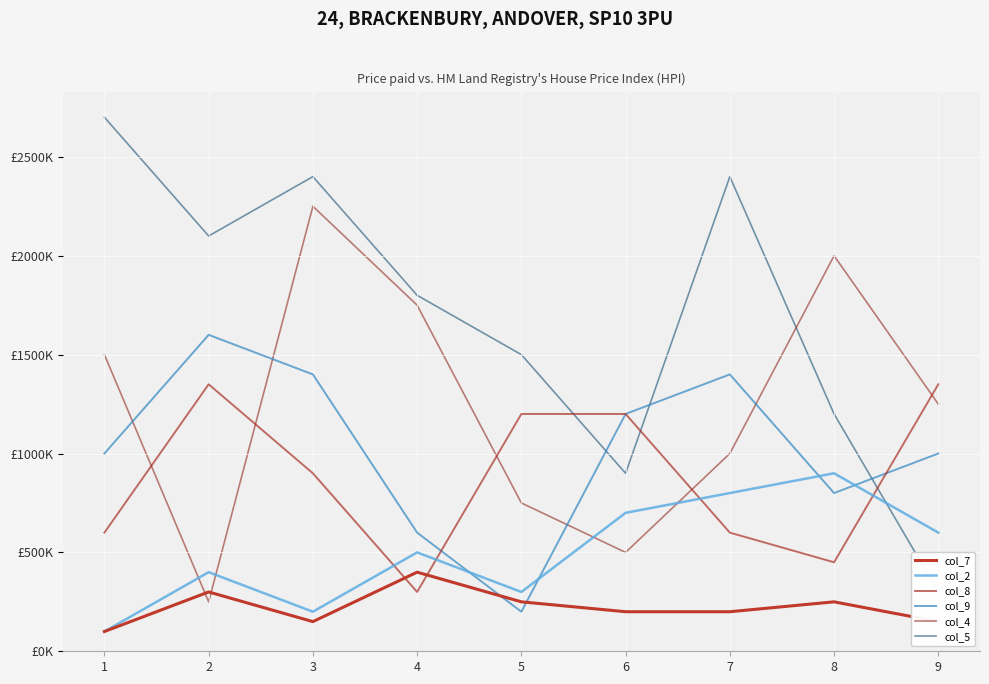

At which label does col_2 first exceed 500000?

6